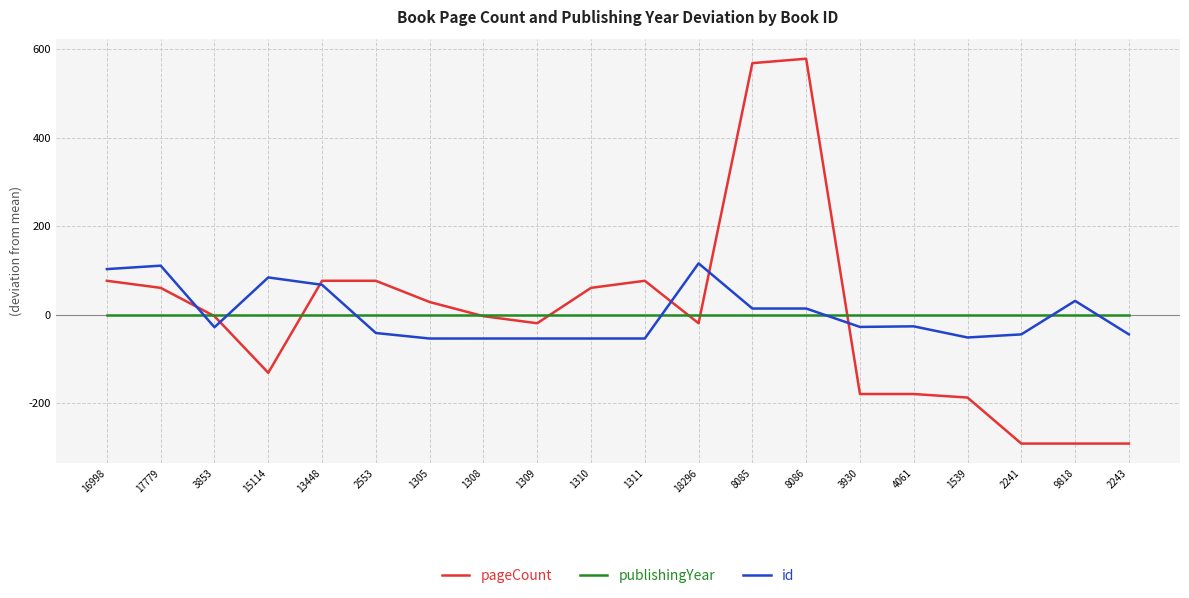

True or false: pageCount has more than 0 interior local peaks.

True